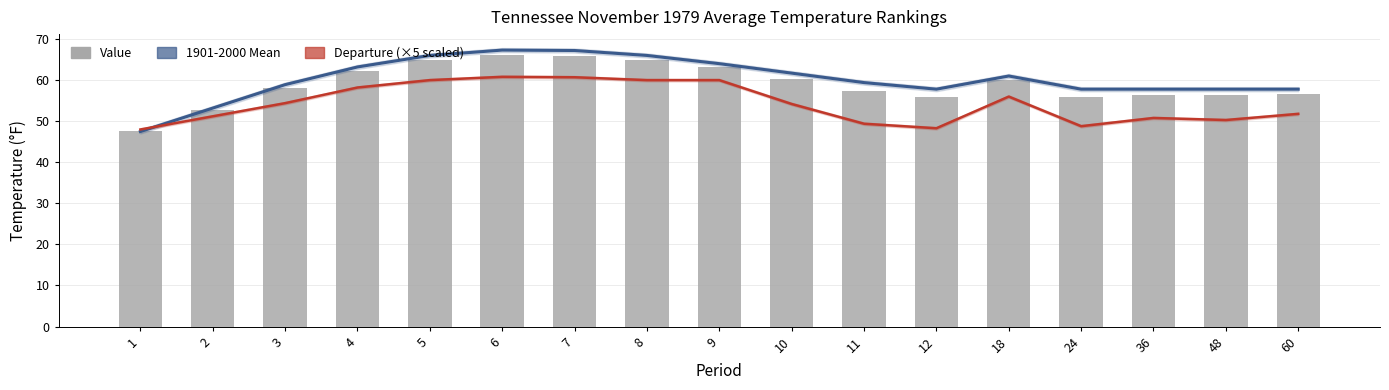

Are the bars horizontal?

No